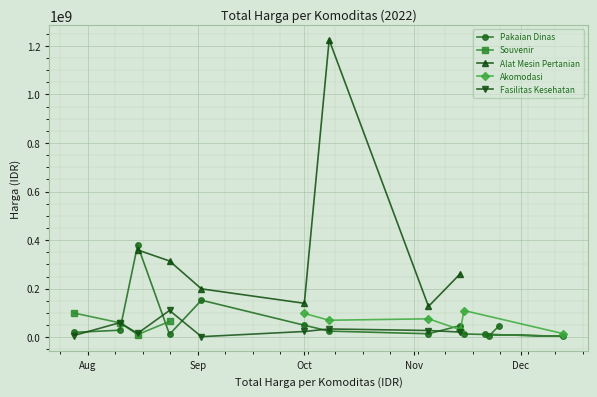

Which series changed the most between Sep and Dec?

Pakaian Dinas